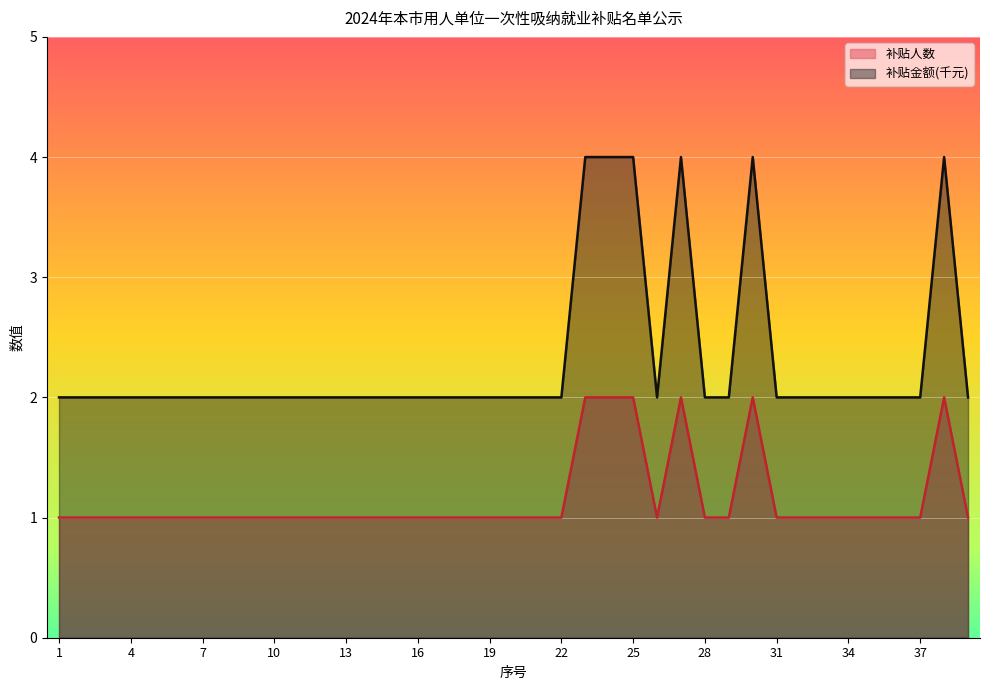

Rank the categories by 补贴人数 value from lowest to highest.

1, 2, 3, 4, 5, 6, 7, 8, 9, 10, 11, 12, 13, 14, 15, 16, 17, 18, 19, 20, 21, 22, 26, 28, 29, 31, 32, 33, 34, 35, 36, 37, 39, 23, 24, 25, 27, 30, 38